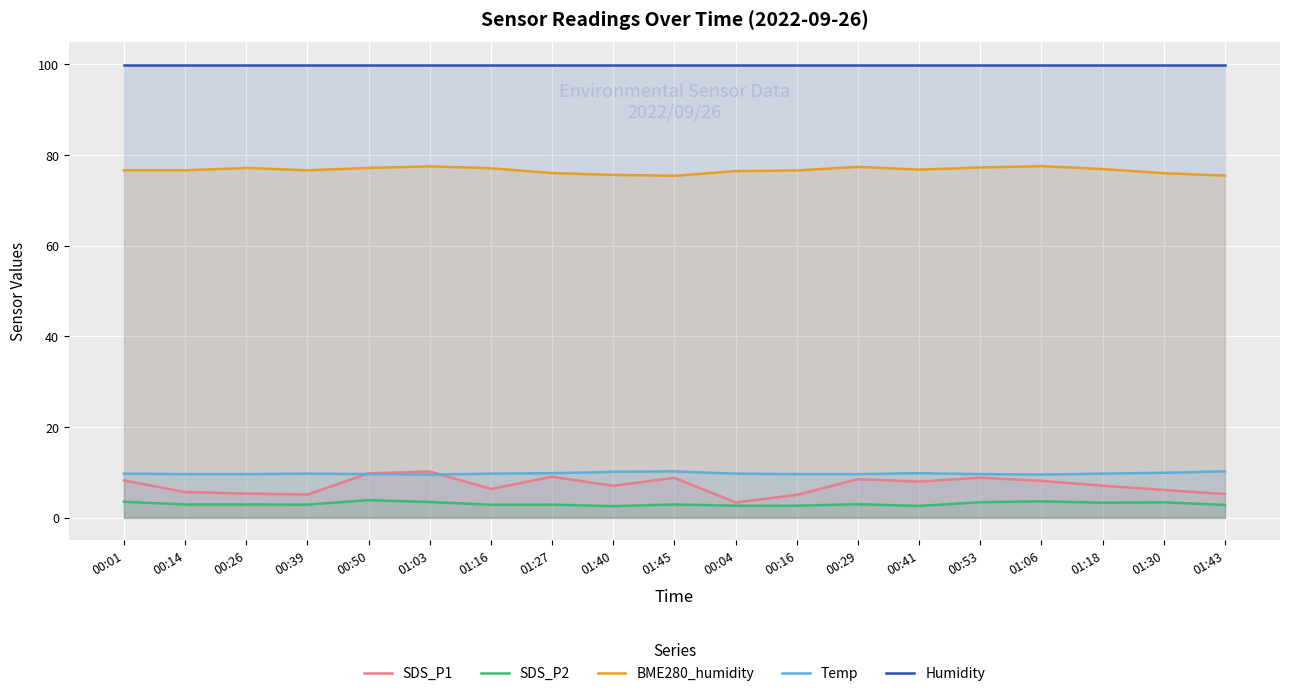

Count the number of data series in this chart.

5